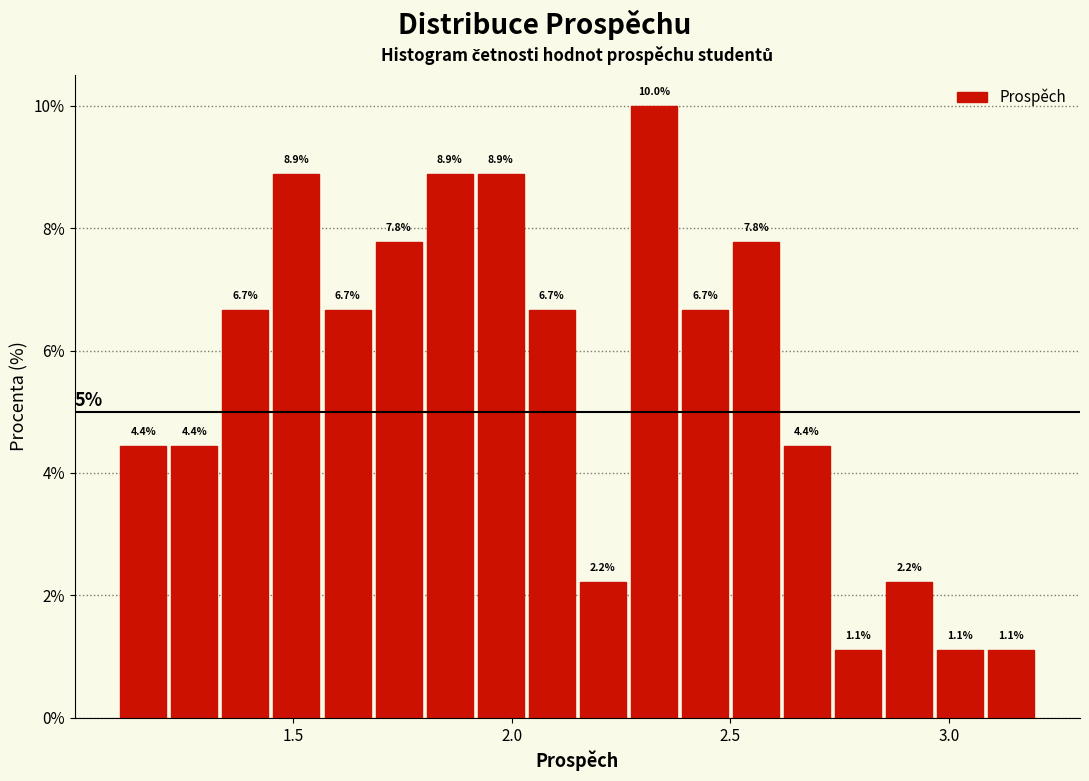

Read against the x-axis, roughly where is the centre of the tallest bar?

2.35